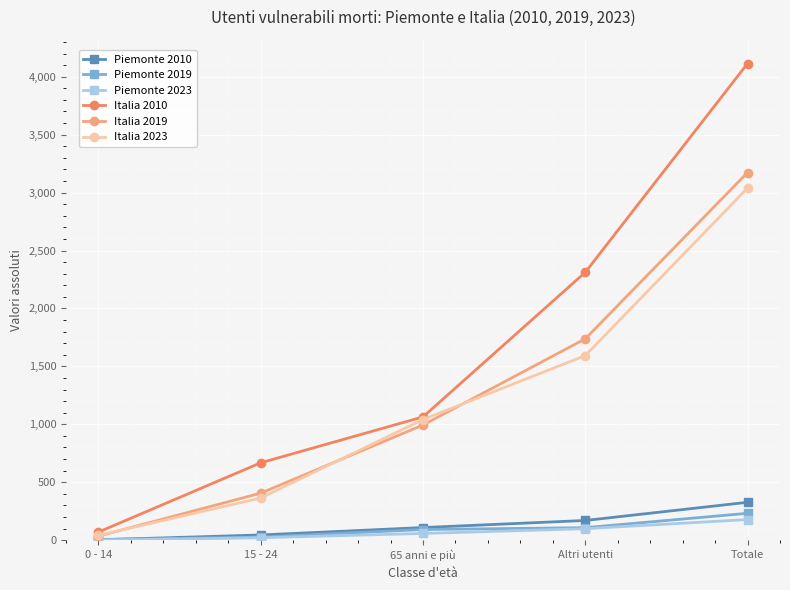

How many data points does each series have?

5